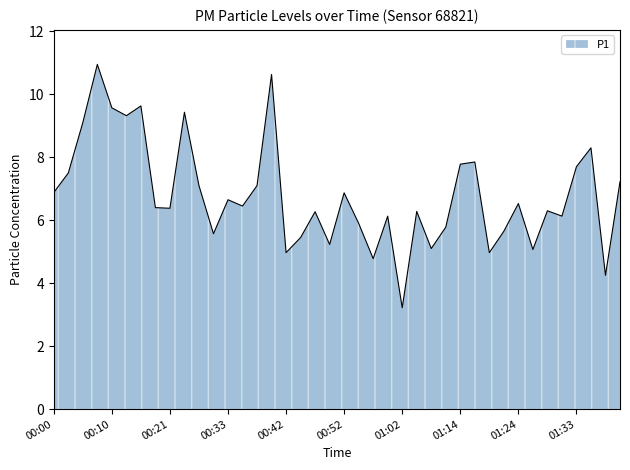

What is the minimum value shown in the chart?

3.2